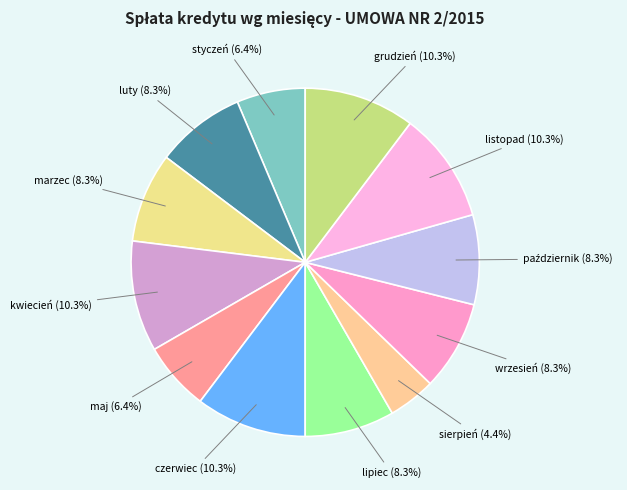

Approximately how many times larger is the value at wrzesień compared to marzec?

1.0